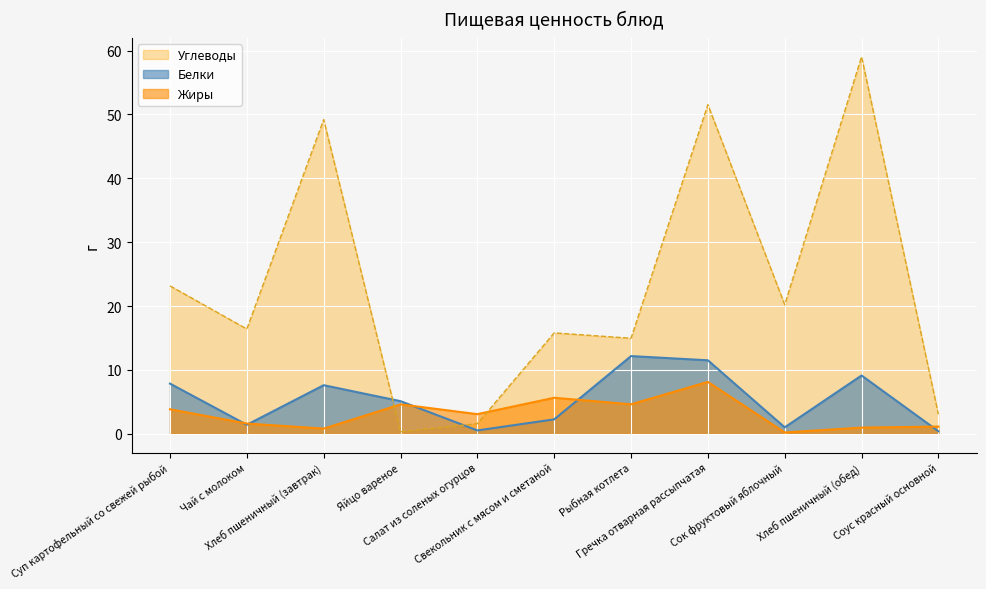

What value does the Белки series have at Соус красный основной?

0.4